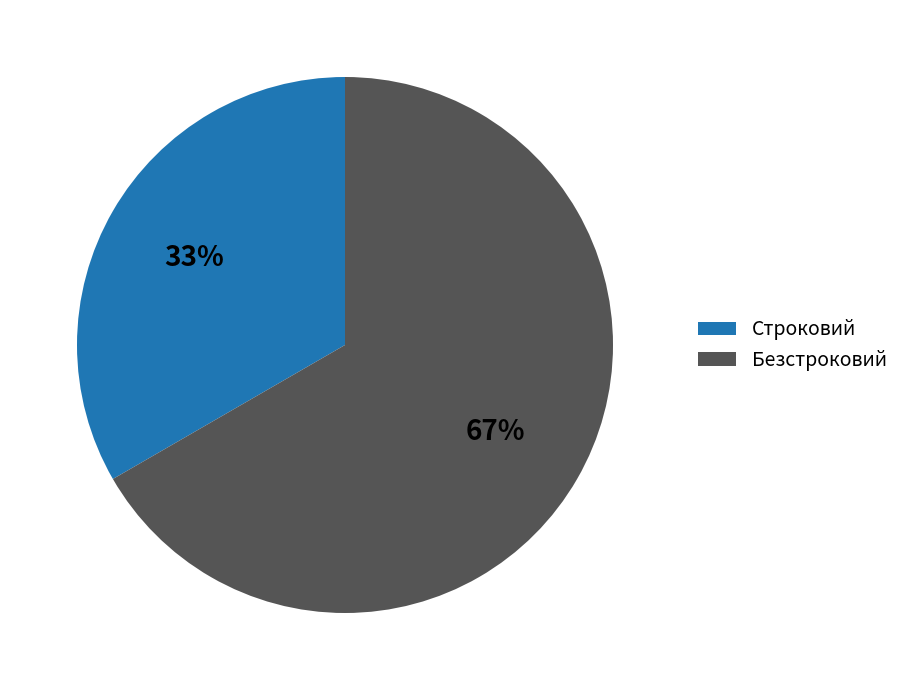

How many slices are in this pie chart?

2